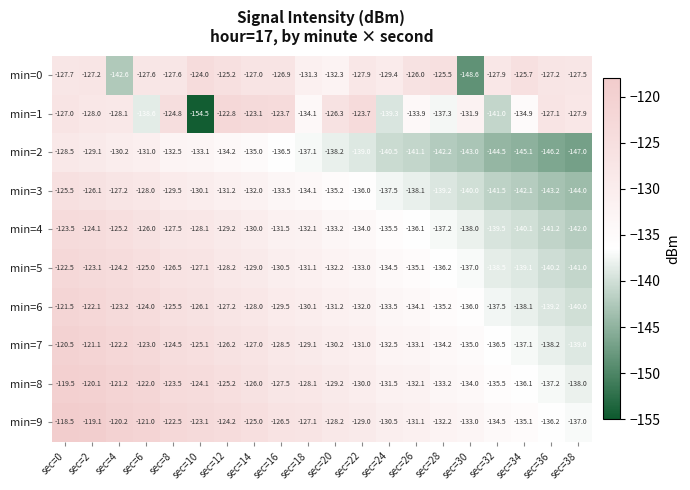

How many categories are shown in the chart?

20